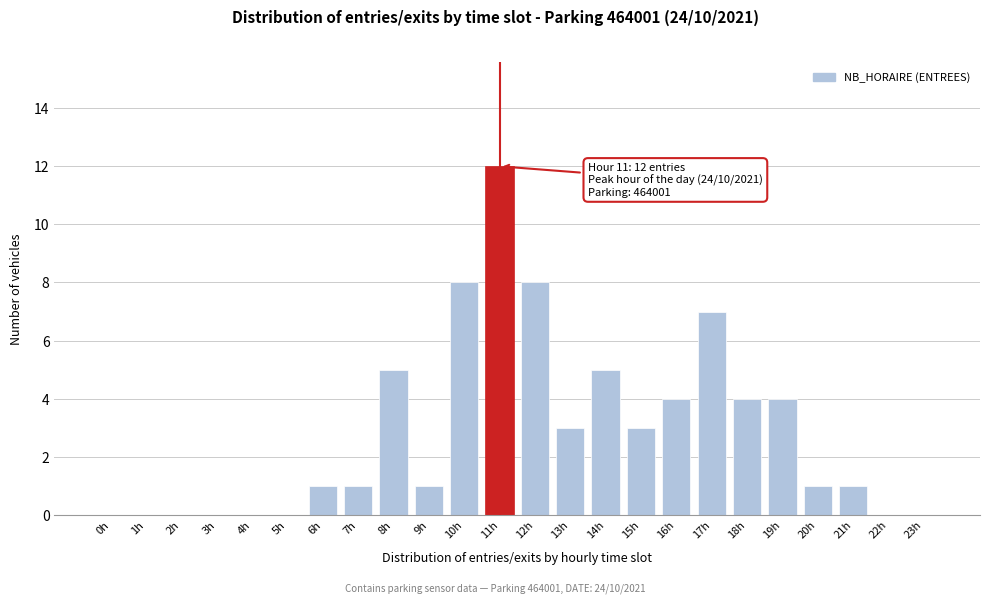

Reading left to right, what are all the values shown in this chart?

0h=0	1h=0	2h=0	3h=0	4h=0	5h=0	6h=1	7h=1	8h=5	9h=1	10h=8	11h=12	12h=8	13h=3	14h=5	15h=3	16h=4	17h=7	18h=4	19h=4	20h=1	21h=1	22h=0	23h=0